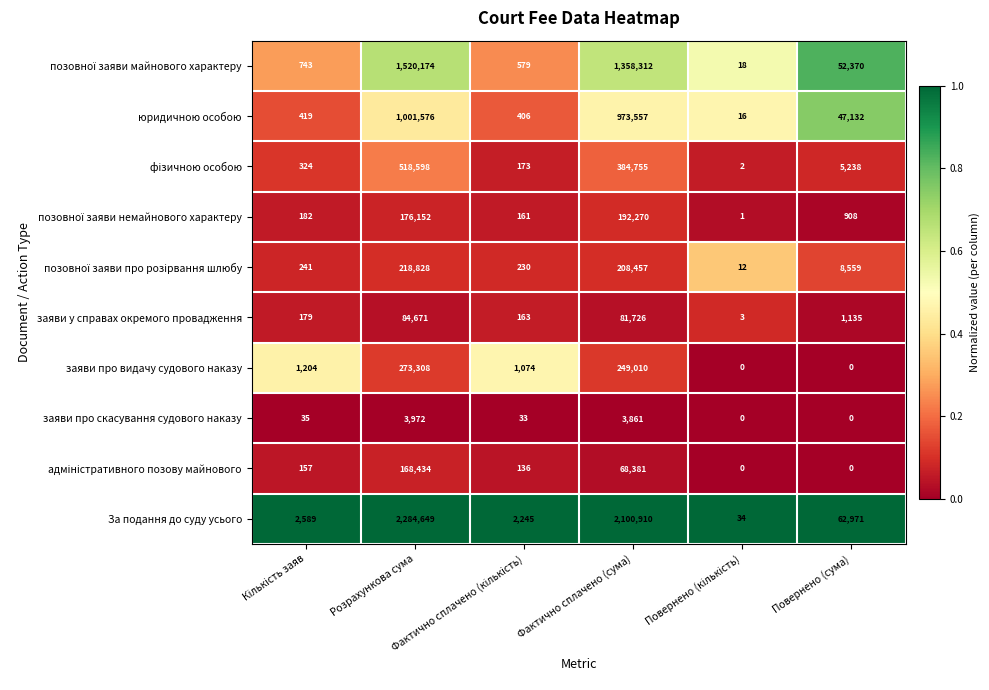

Which series has the largest range (max minus min)?

За подання до суду усього